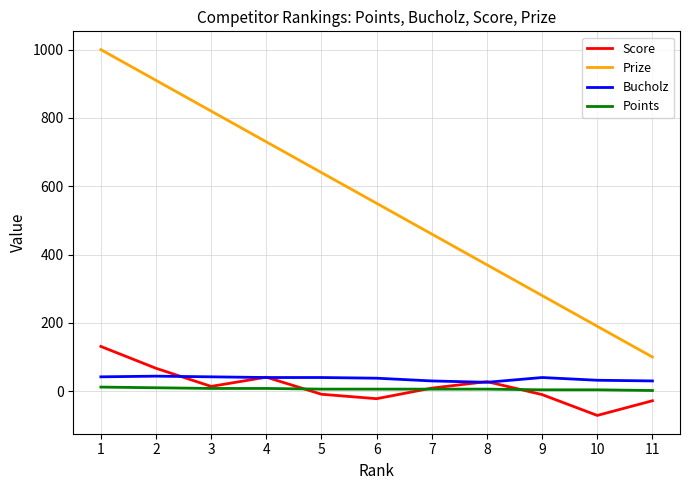

List the labels in order of Prize value, smallest first.

11, 10, 9, 8, 7, 6, 5, 4, 3, 2, 1